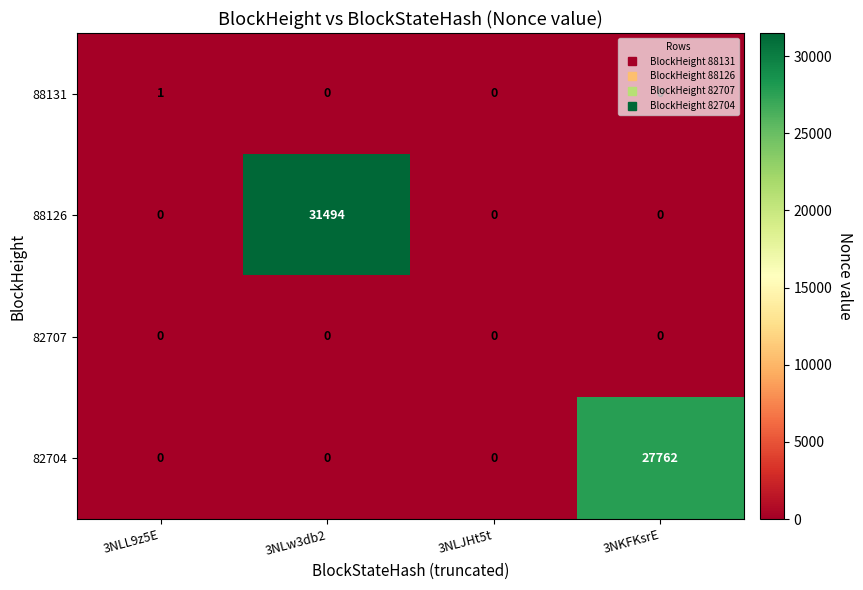

Rank the series by their maximum value, from lowest to highest.

82707, 88131, 82704, 88126